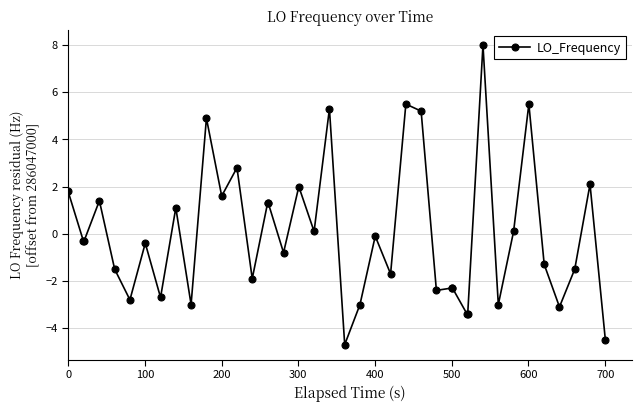

How many values are above zero?

17